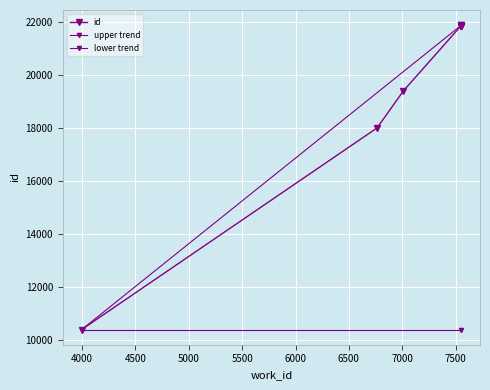

True or false: there are more than 2 points higher than both neighbors.

False